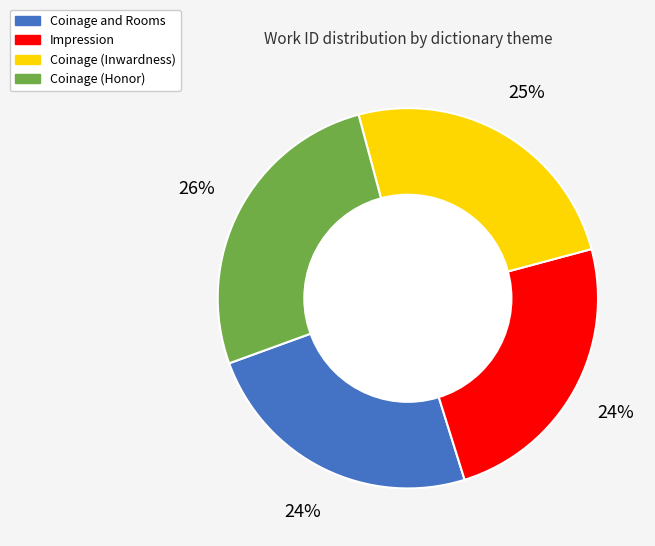

True or false: Impression accounts for 24% of the total.

True